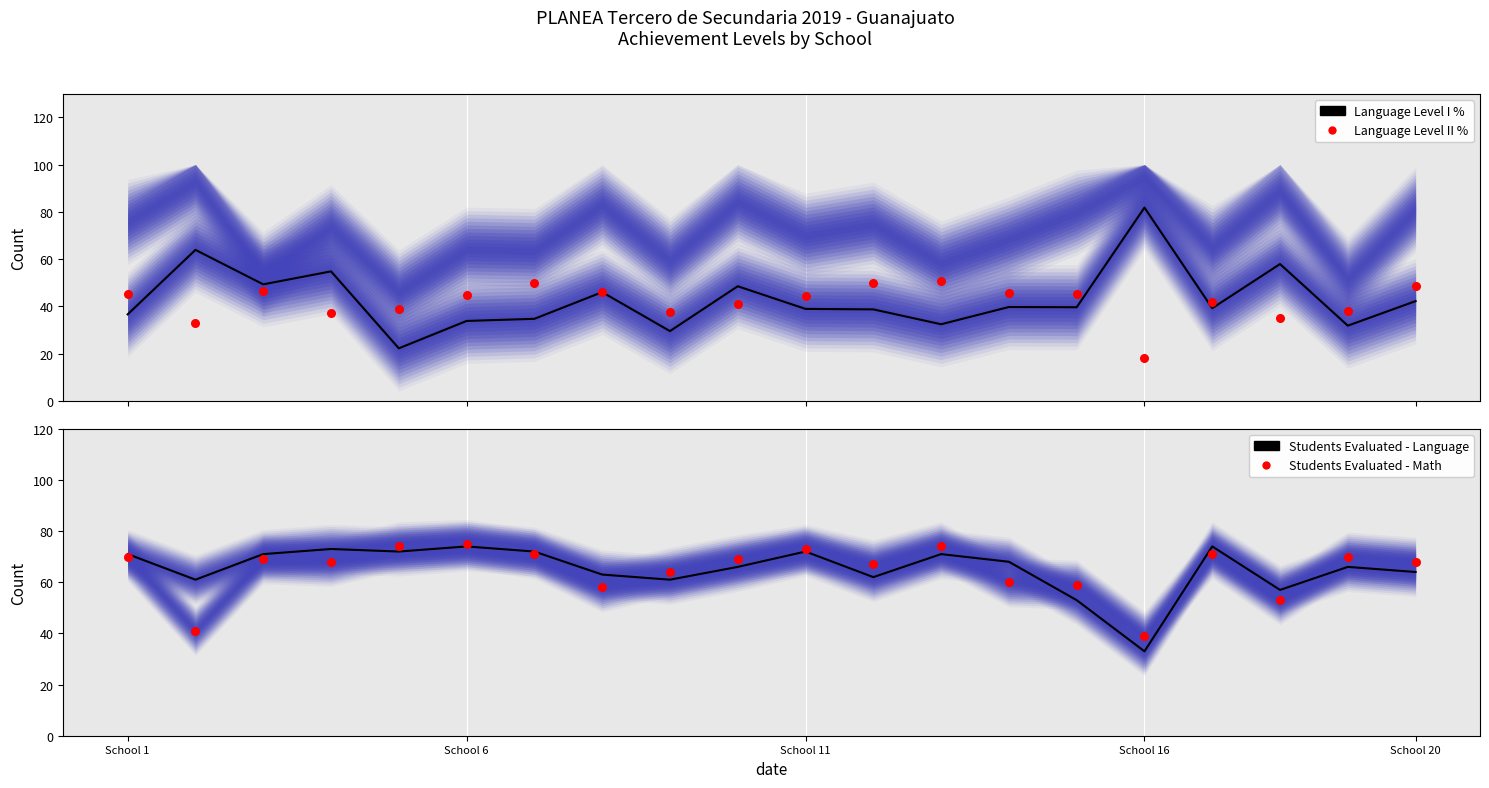

Which series has the largest total across all categories?

Students Eval. - Language